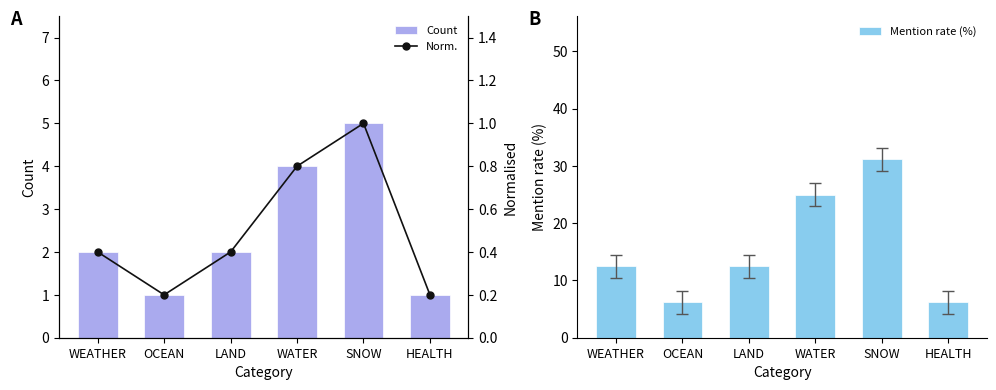

What is the total value across all series at HEALTH?

7.4